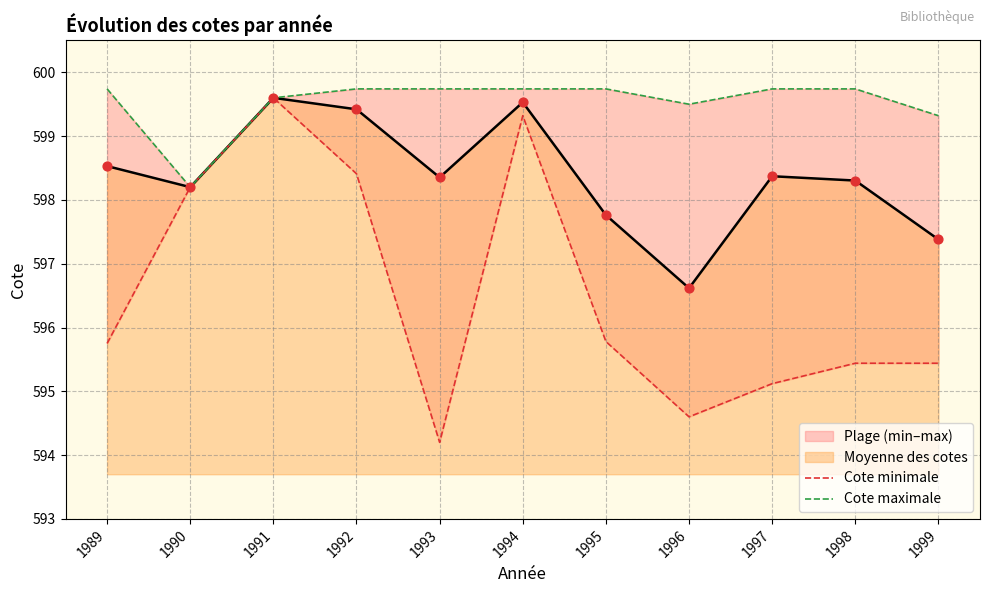

Which series contains the lowest Y value?

Cote minimale